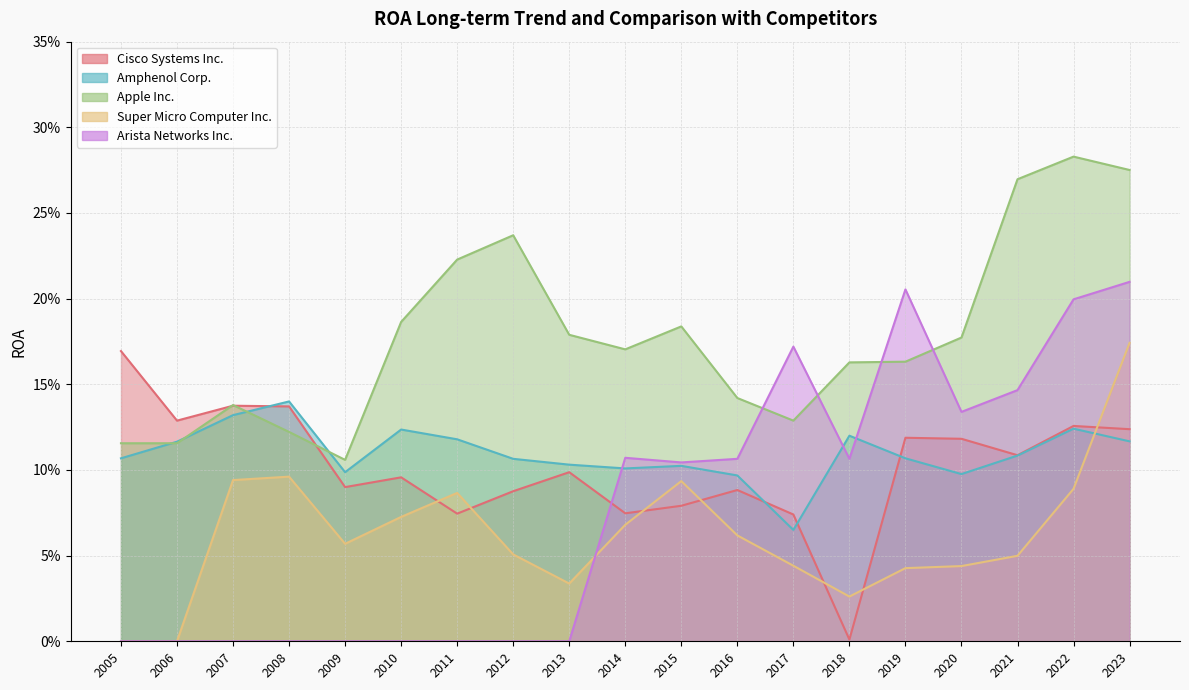

Rank the series by their maximum value, from highest to lowest.

Apple Inc., Arista Networks Inc., Super Micro Computer Inc., Cisco Systems Inc., Amphenol Corp.